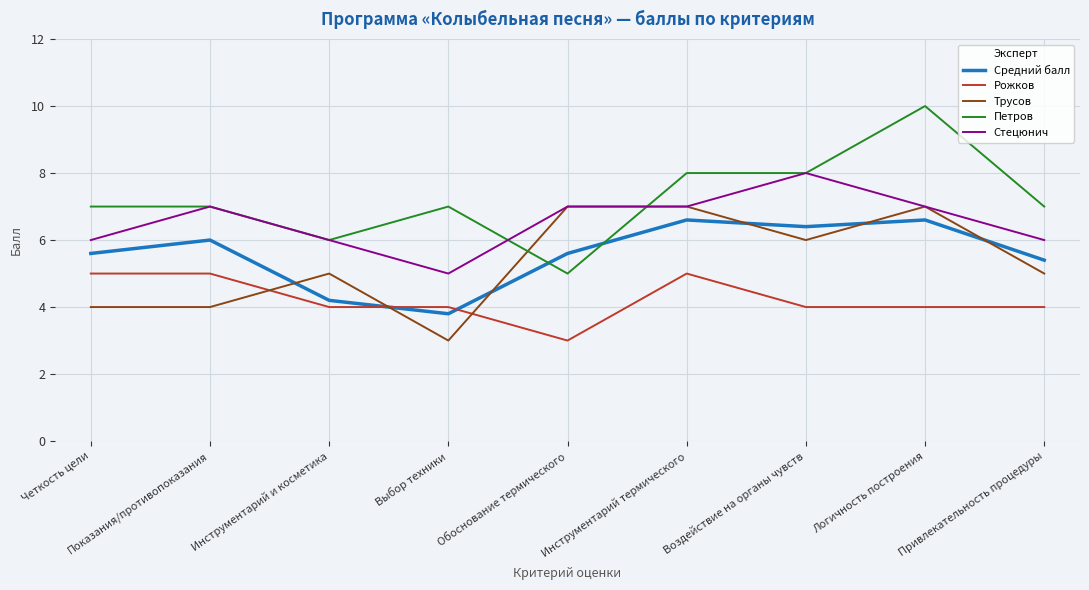

Which series changed the most between Инструментарий и косметика and Обоснование термического?

Трусов